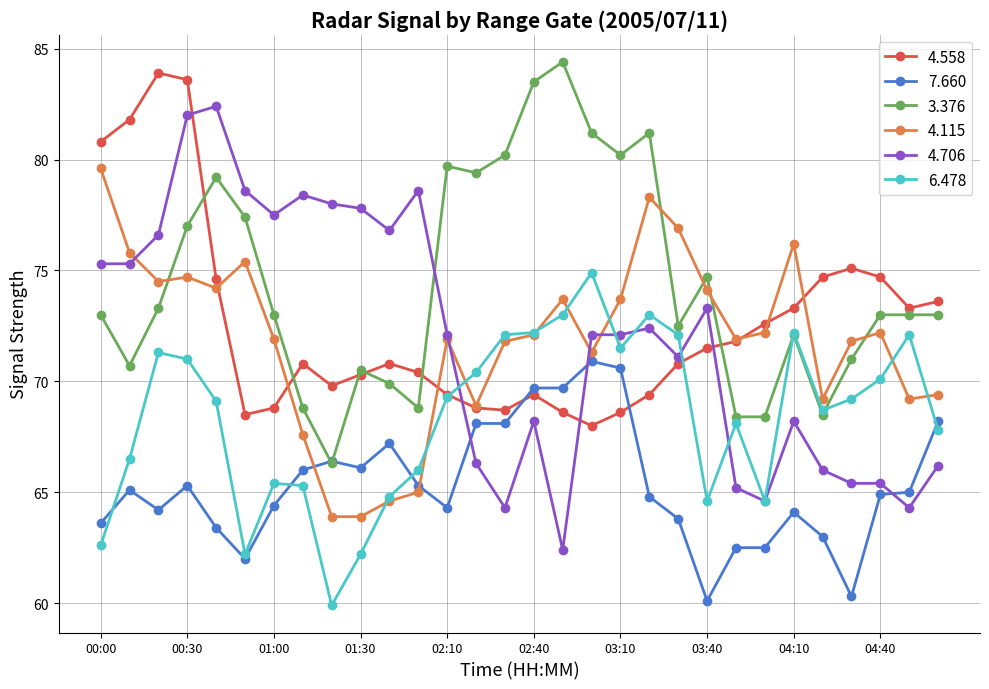

What is the value of the 4.115 point at the 7th from the left?

71.9